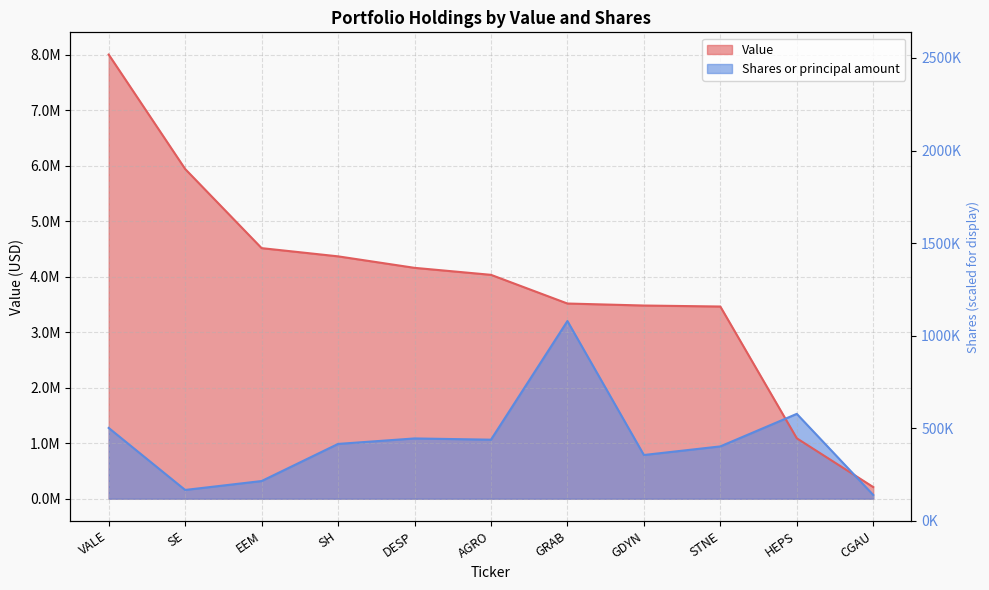

True or false: Shares or principal amount and Value intersect in this chart.

True